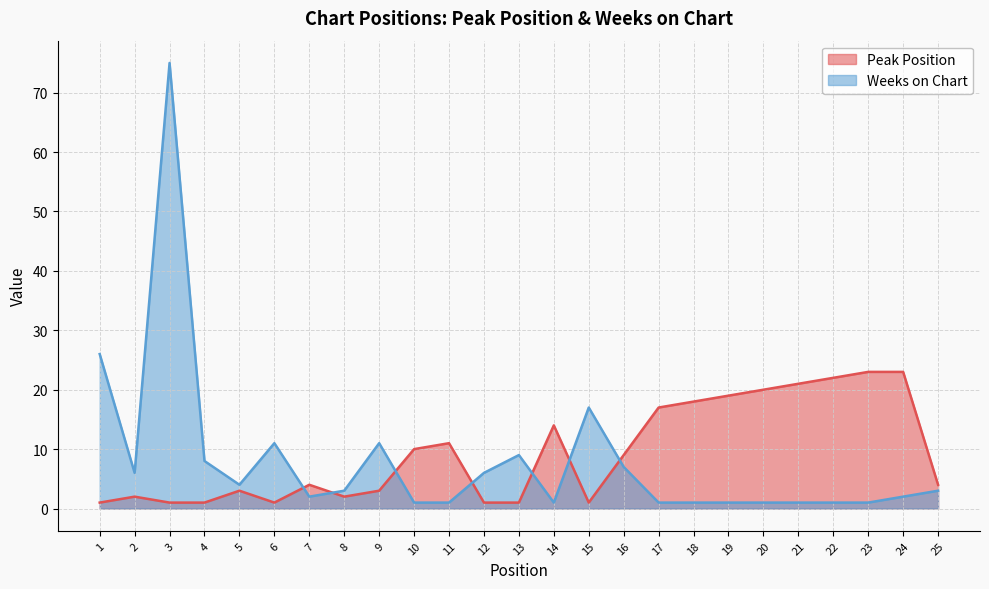

The Peak Position series shows 14 at 14. True or false?

True